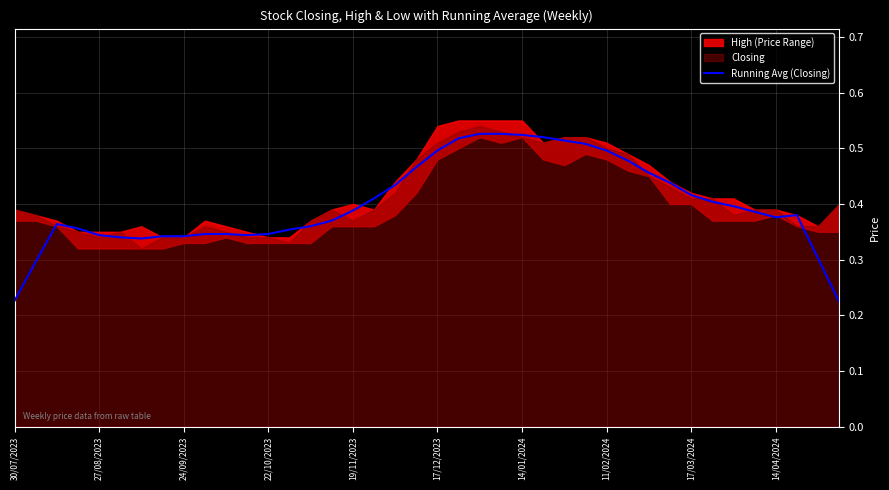

Is it true that Running Avg (Closing) equals 0.5 at 14/04/2024?

False